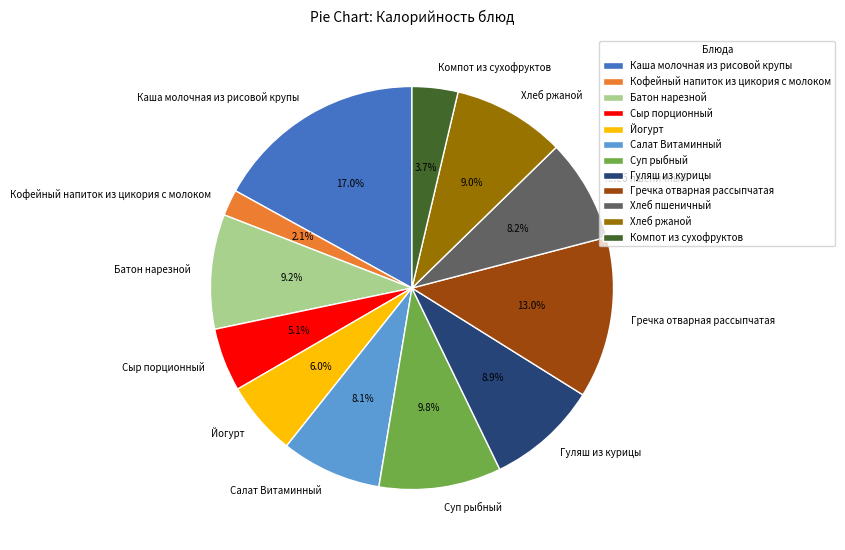

True or false: Йогурт accounts for 1% of the total.

False